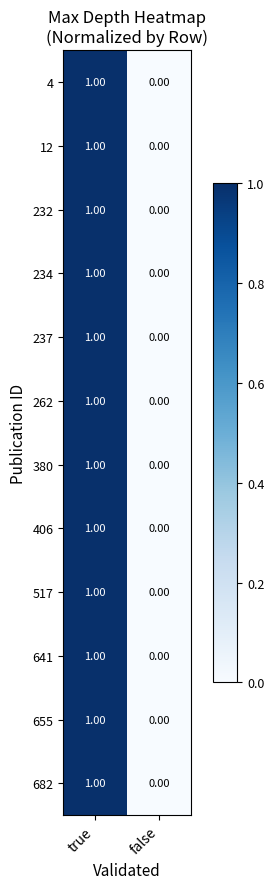

Rank the categories by 234 value from highest to lowest.

true, false